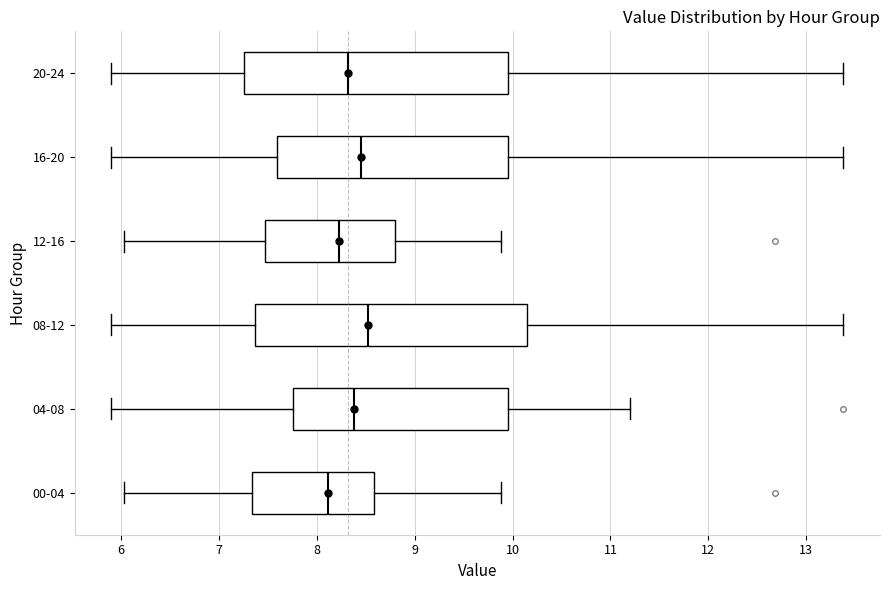

Which box's median line is the furthest to the left?

00-04